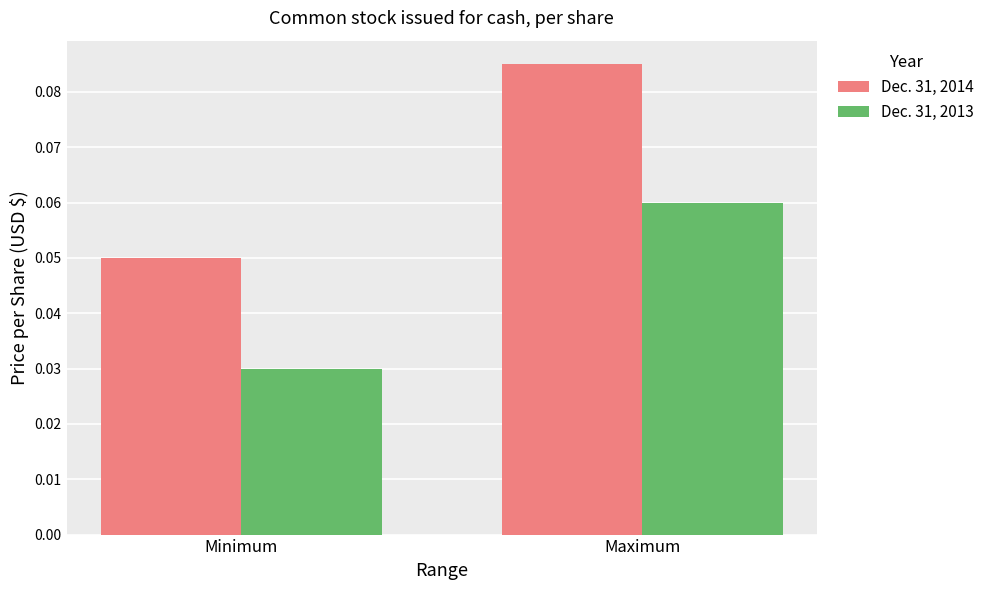

Between Minimum and Maximum, which series saw the biggest shift?

Dec. 31, 2014